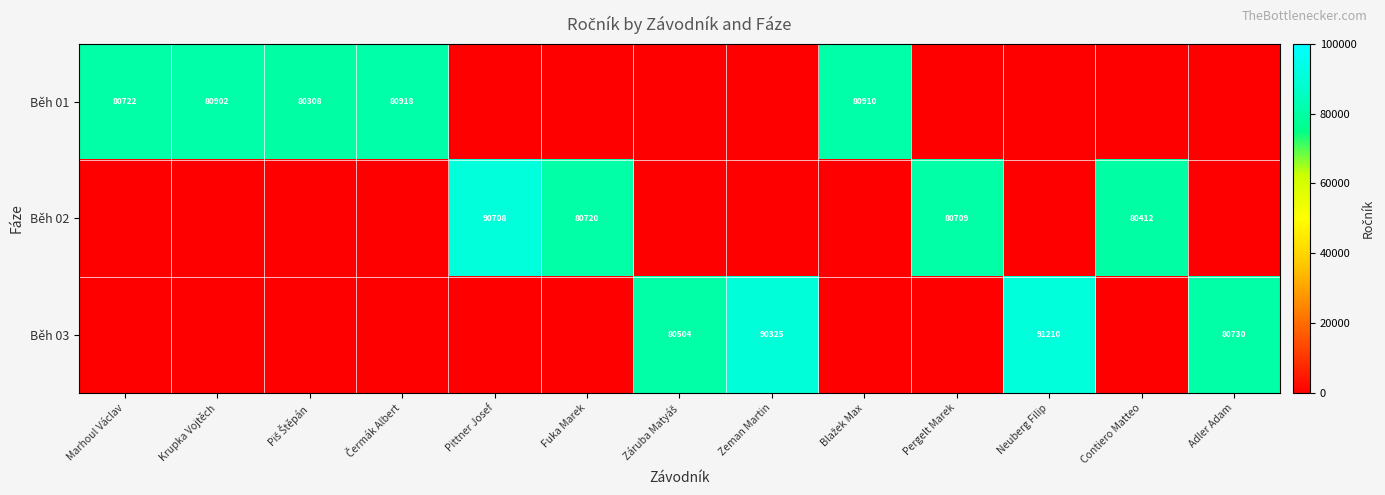

The value of Běh 03 at Adler Adam is 80730. True or false?

True